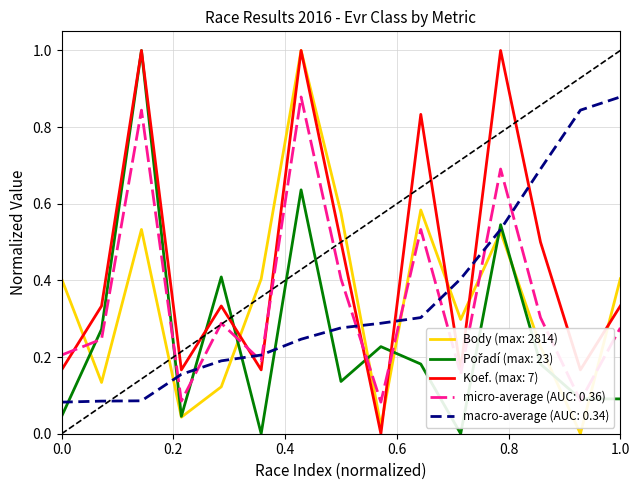

True or false: micro-average (AUC: 0.36) and Body (max: 2814) intersect in this chart.

True